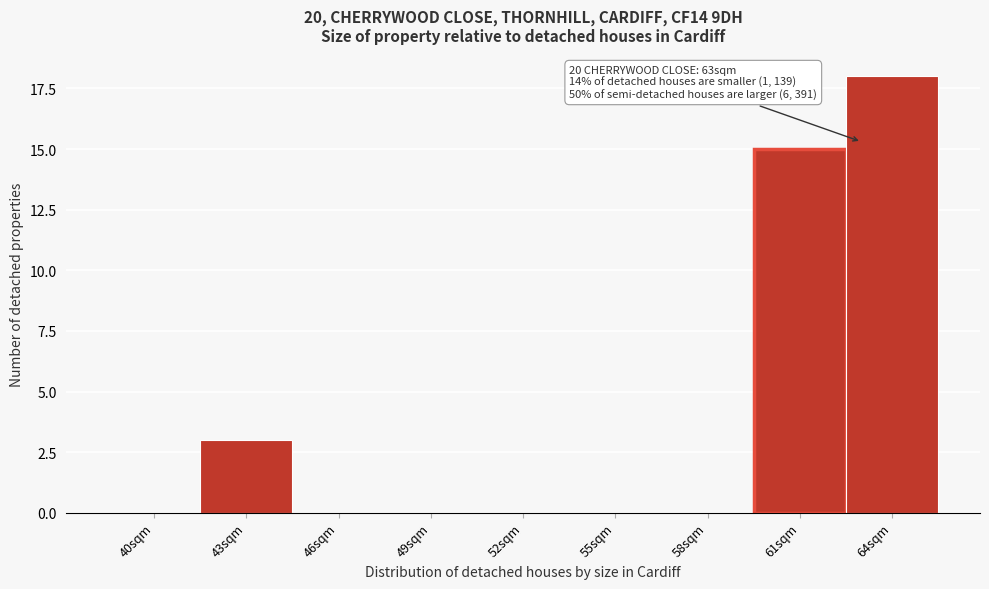

Reading left to right, transcribe all the data shown in this chart.

40sqm=0	43sqm=3	46sqm=0	49sqm=0	52sqm=0	55sqm=0	58sqm=0	61sqm=15	64sqm=18